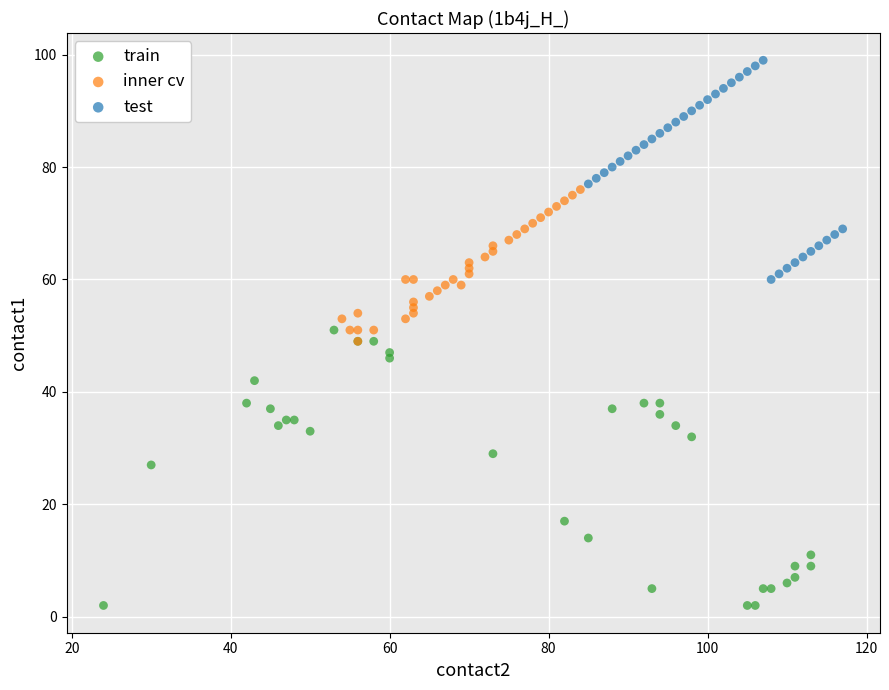

Which series contains the highest Y value?

test